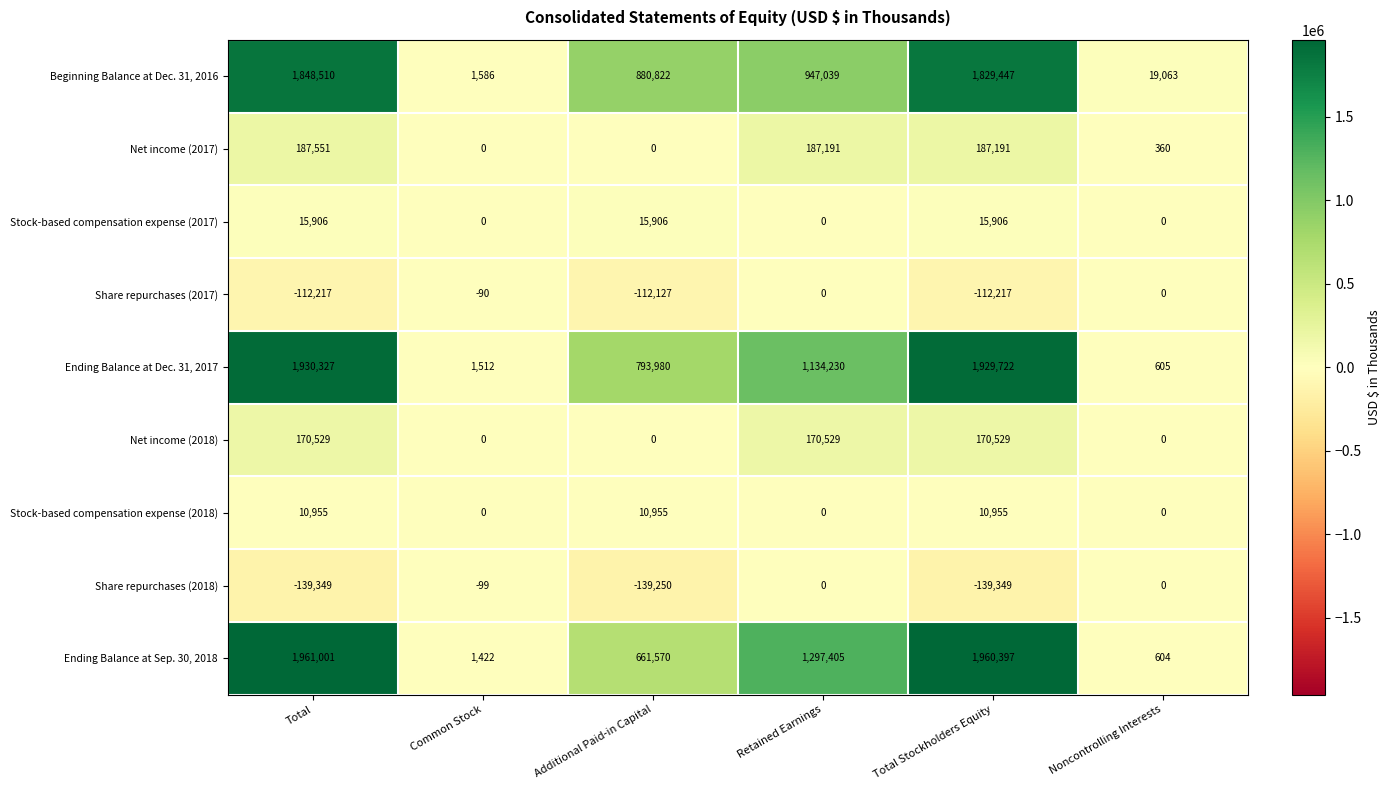

Count the Net income (2018) values in the range 0 to 170529.

6